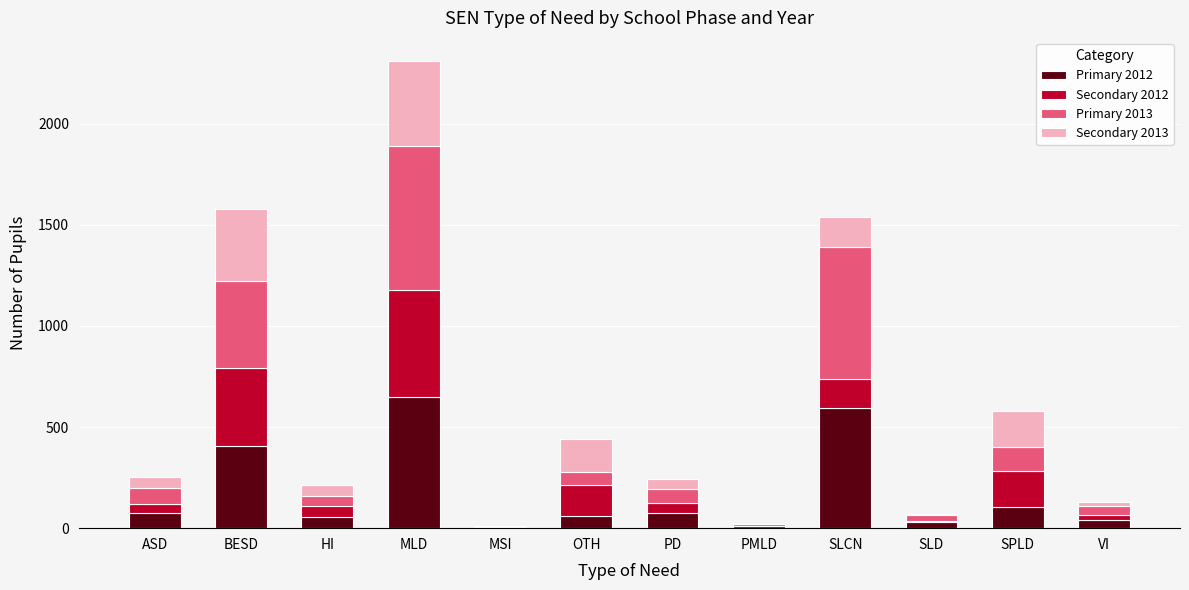

What is the sum of all Primary 2012 values?

2090